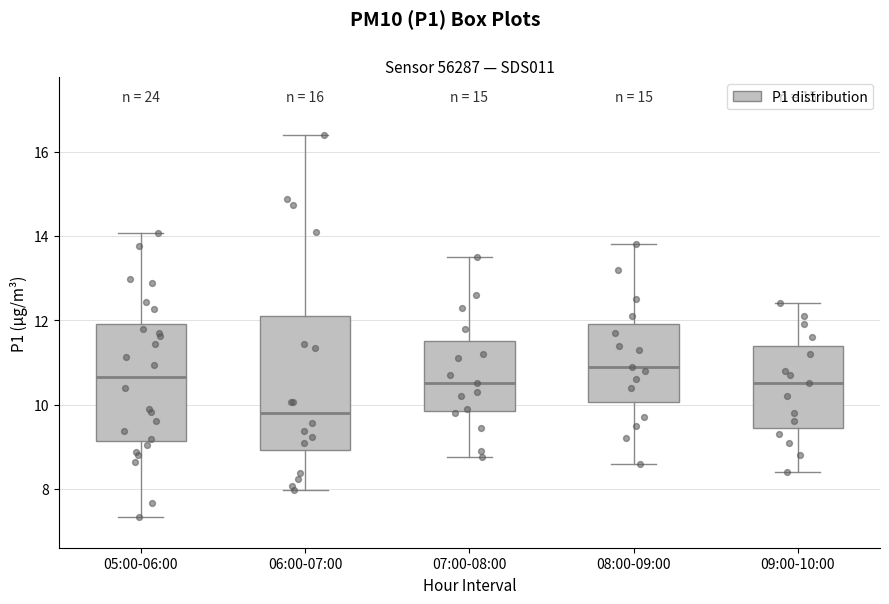

Comparing the boxes themselves (not the whiskers), which one is the tallest?

06:00-07:00